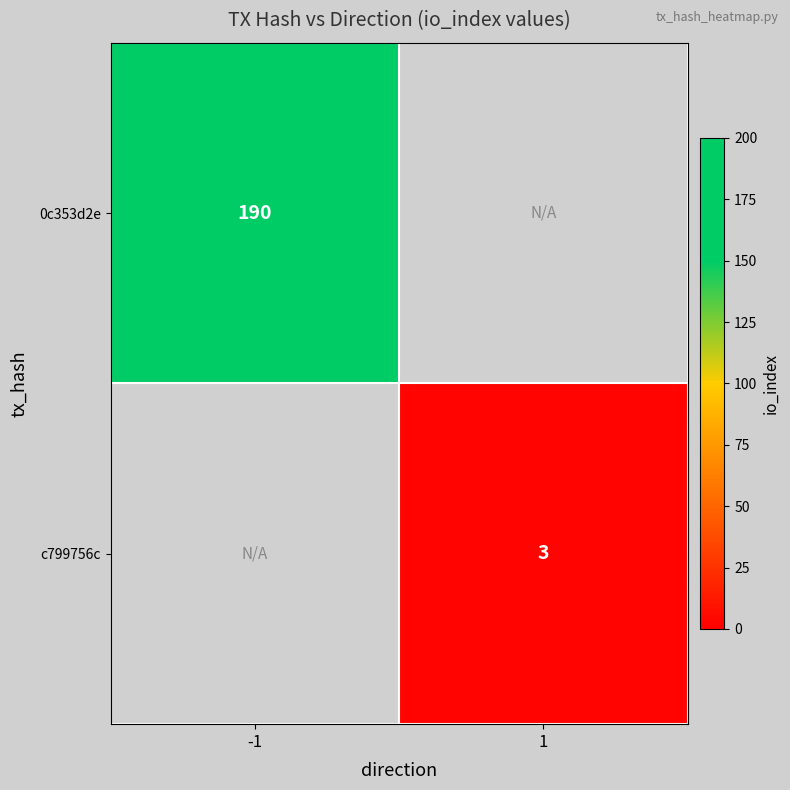

What is the minimum value shown in the chart?

3.0